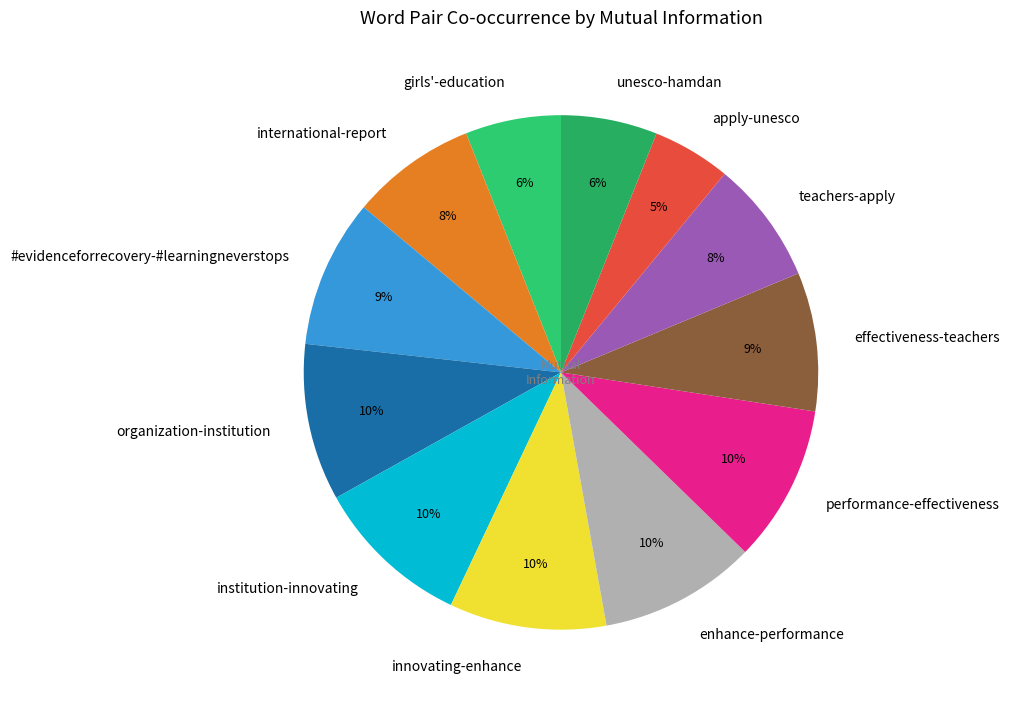

Do teachers-apply and performance-effectiveness together represent more than half of the pie?

No